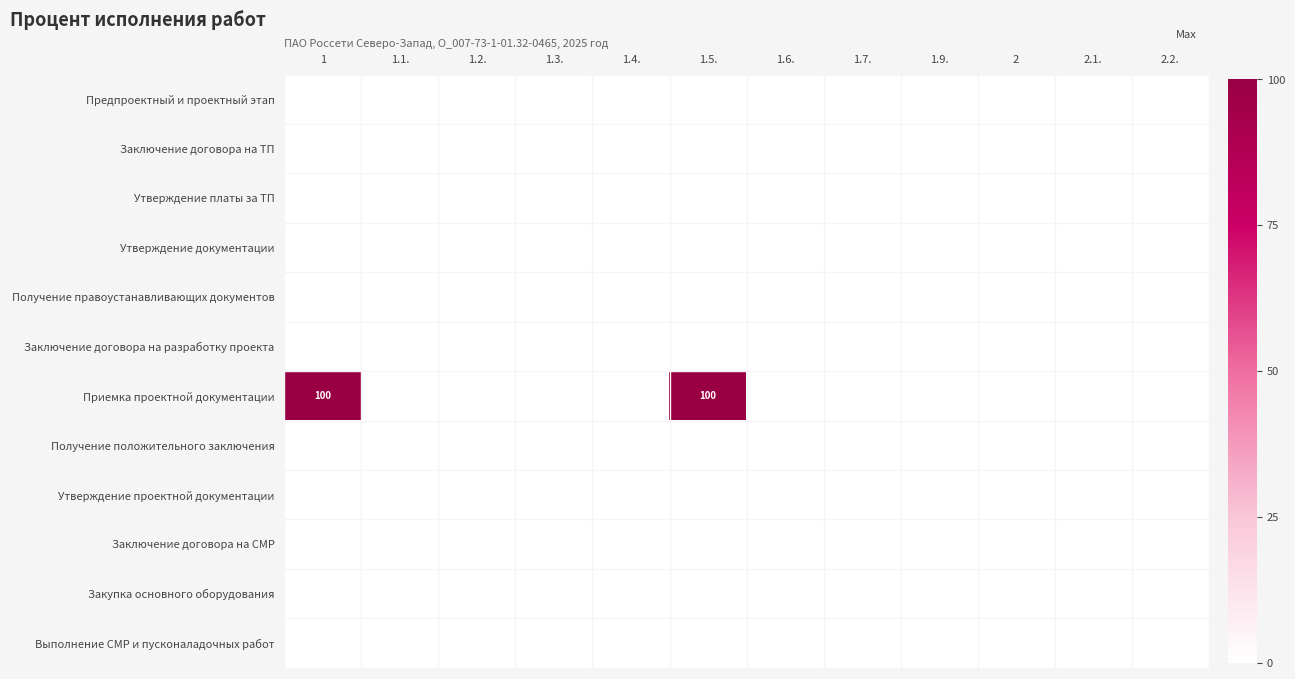

Is it true that Утверждение платы за ТП equals 0 at 2.2.?

True